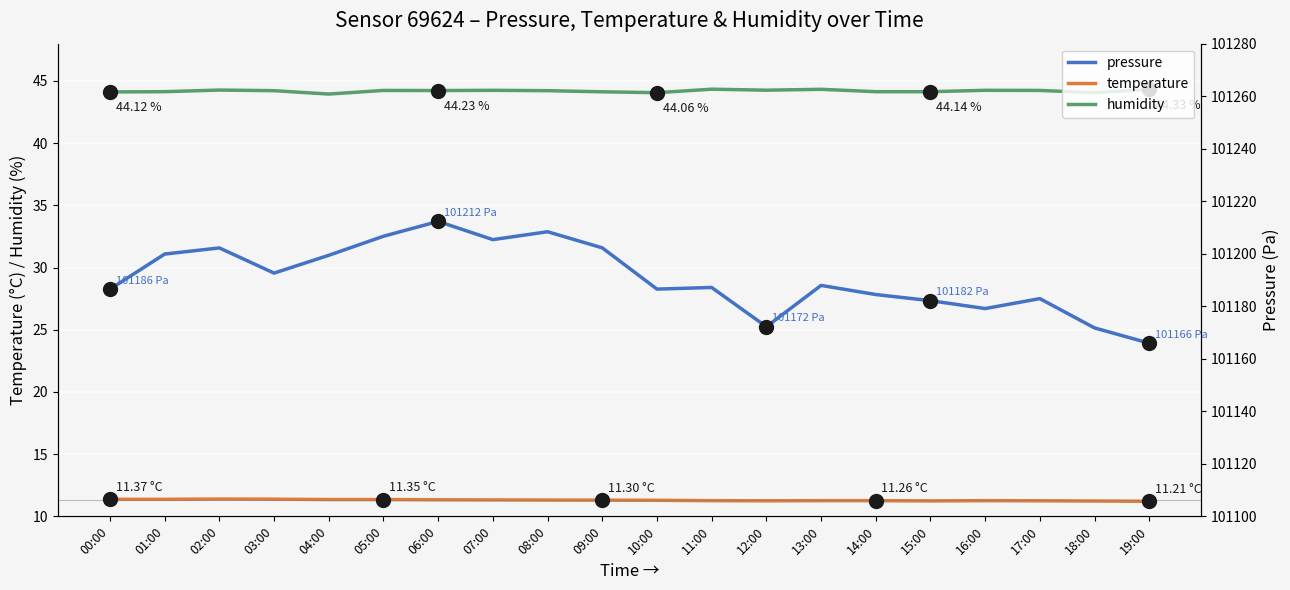

True or false: humidity and temperature intersect in this chart.

False